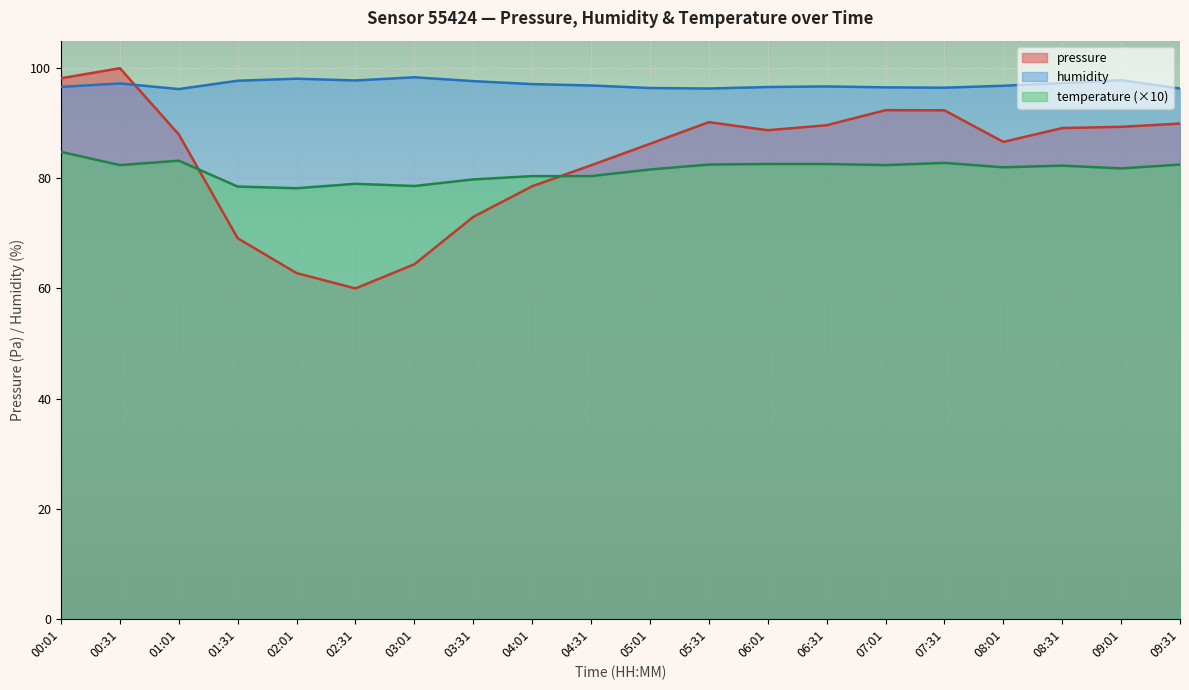

What is the label of the 8th point from the right?

06:01